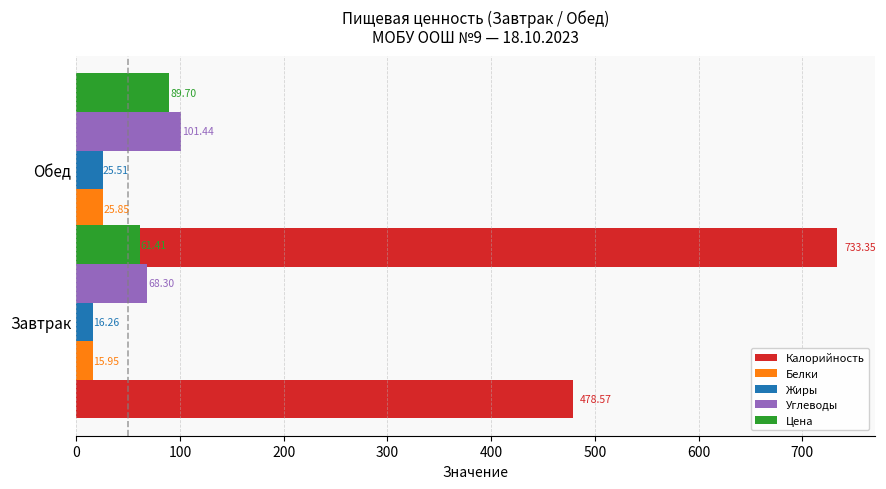

What is the difference between the Жиры values at Завтрак and Обед?

9.2